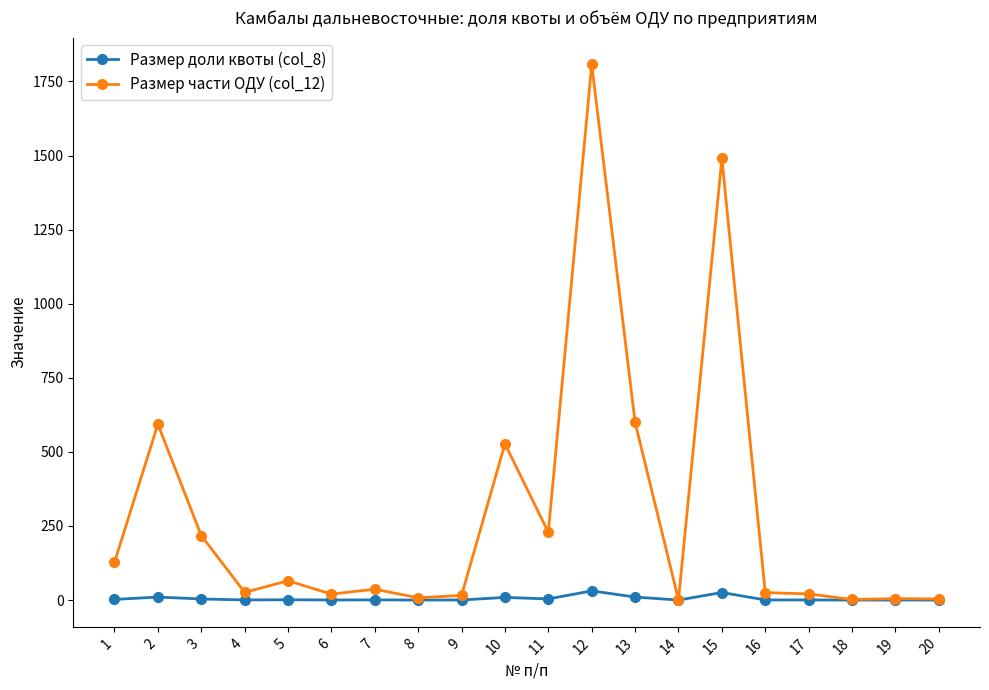

What is the sum of the Размер доли квоты (col_8) values at 16 and 10?

9.5